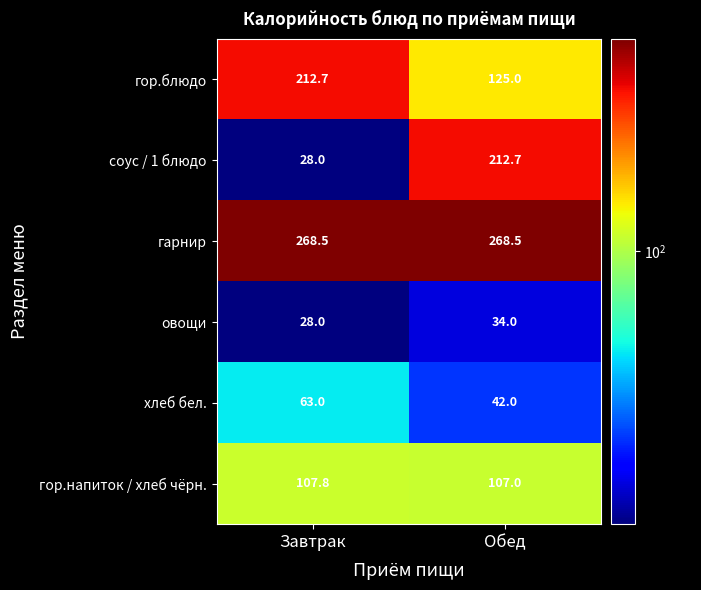

Between Завтрак and Обед, which series saw the biggest shift?

соус / 1 блюдо